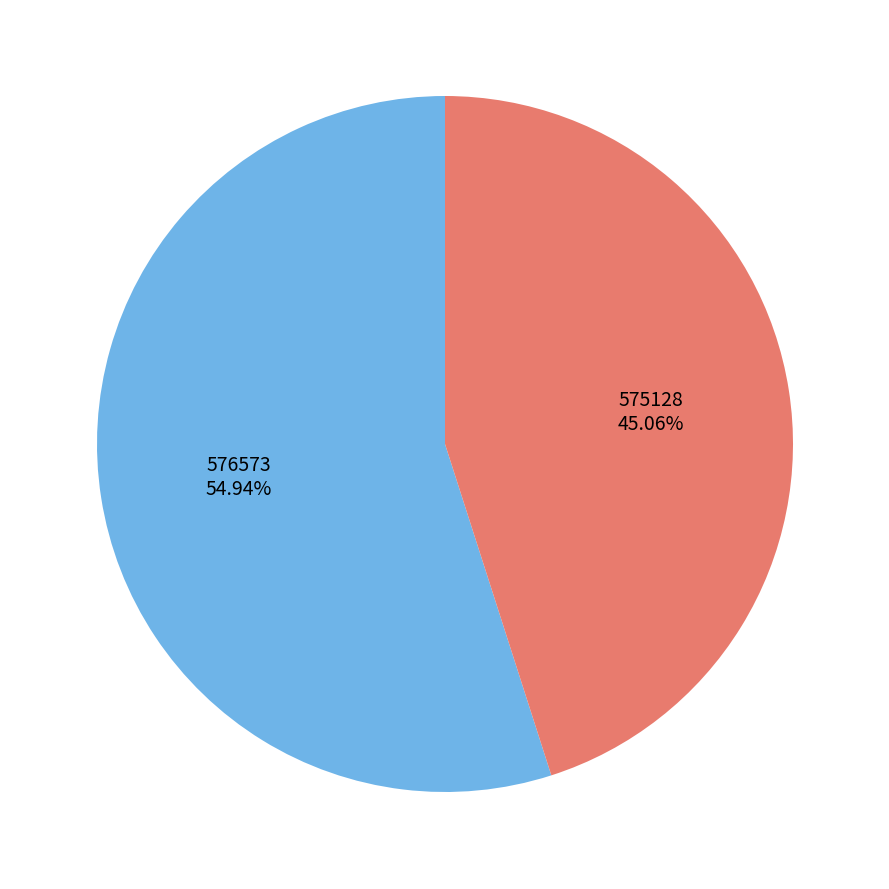

Count the number of slices in the pie.

2